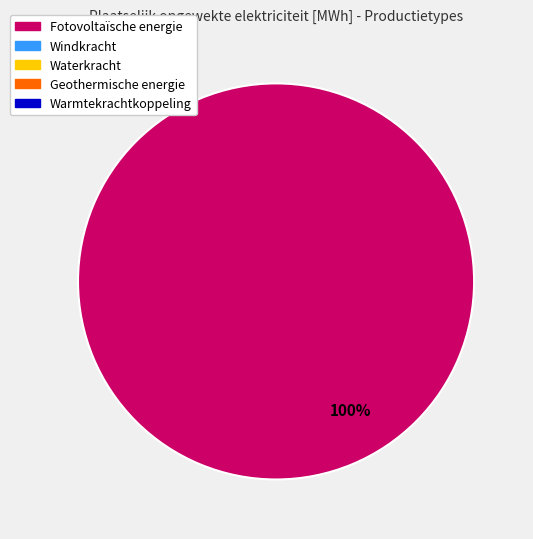

Is there a majority slice in this chart?

Yes